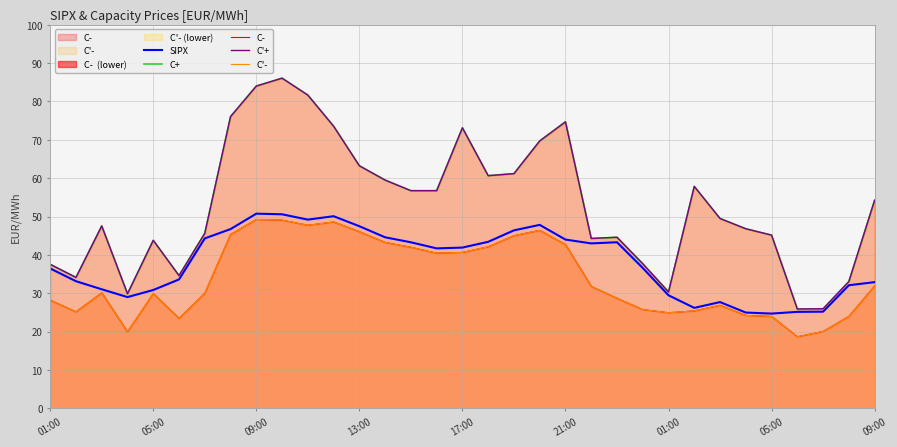

Where is the first local maximum for C+?

09:00